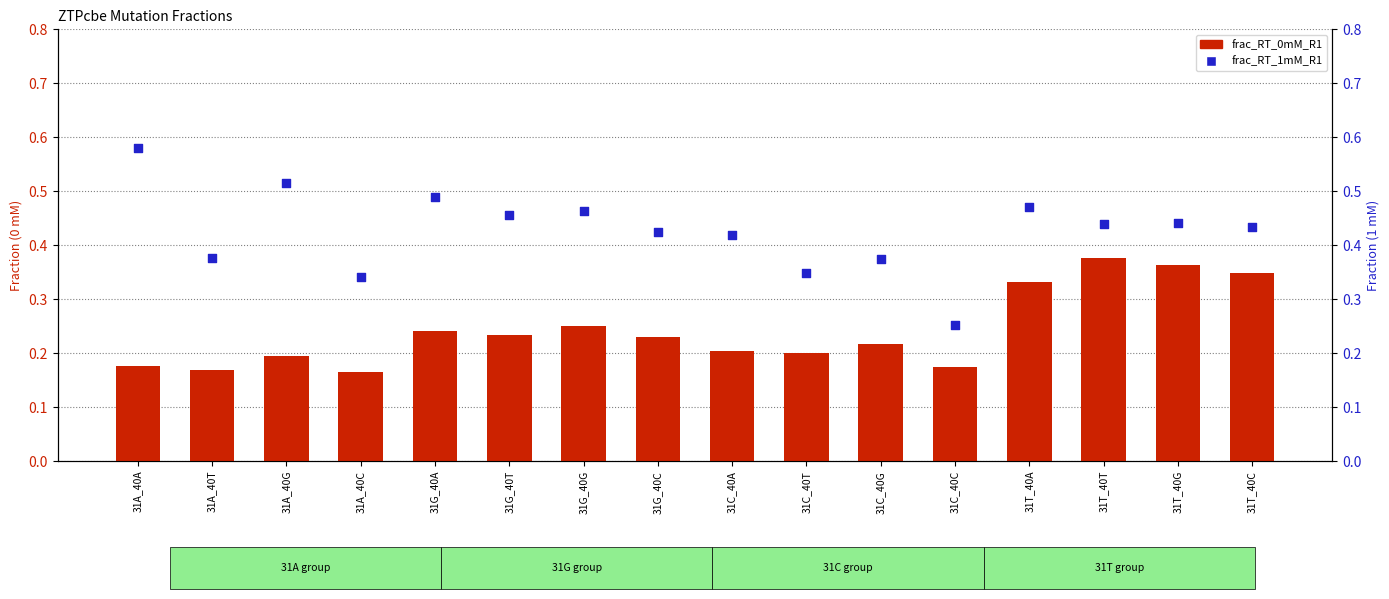

What is the total value across all series at 31G_40T?

0.7